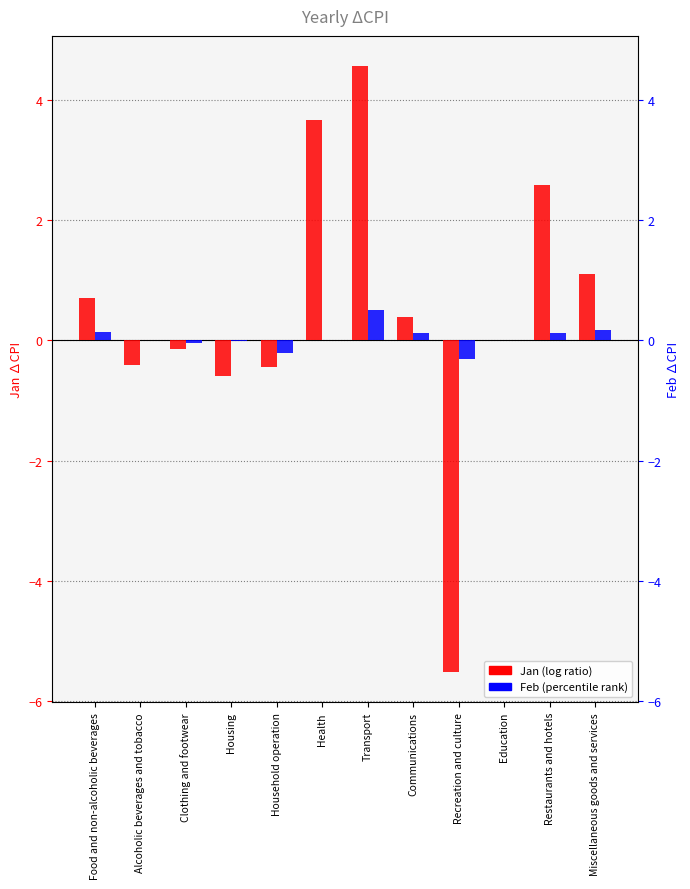

Reading left to right, transcribe all the data shown in this chart.

Jan: 0.7	-0.4	-0.1	-0.6	-0.4	3.7	4.6	0.4	-5.5	0.0	2.6	1.1
Feb: 0.1	0.0	-0.0	-0.0	-0.2	0.0	0.5	0.1	-0.3	0.0	0.1	0.2